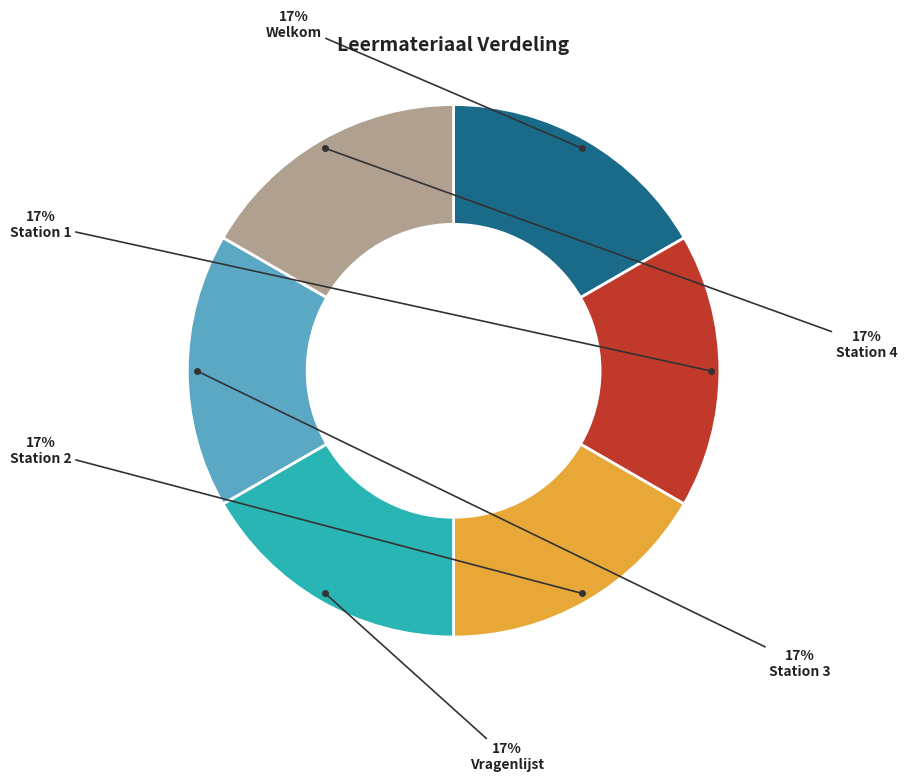

How many segments does this pie chart have?

6